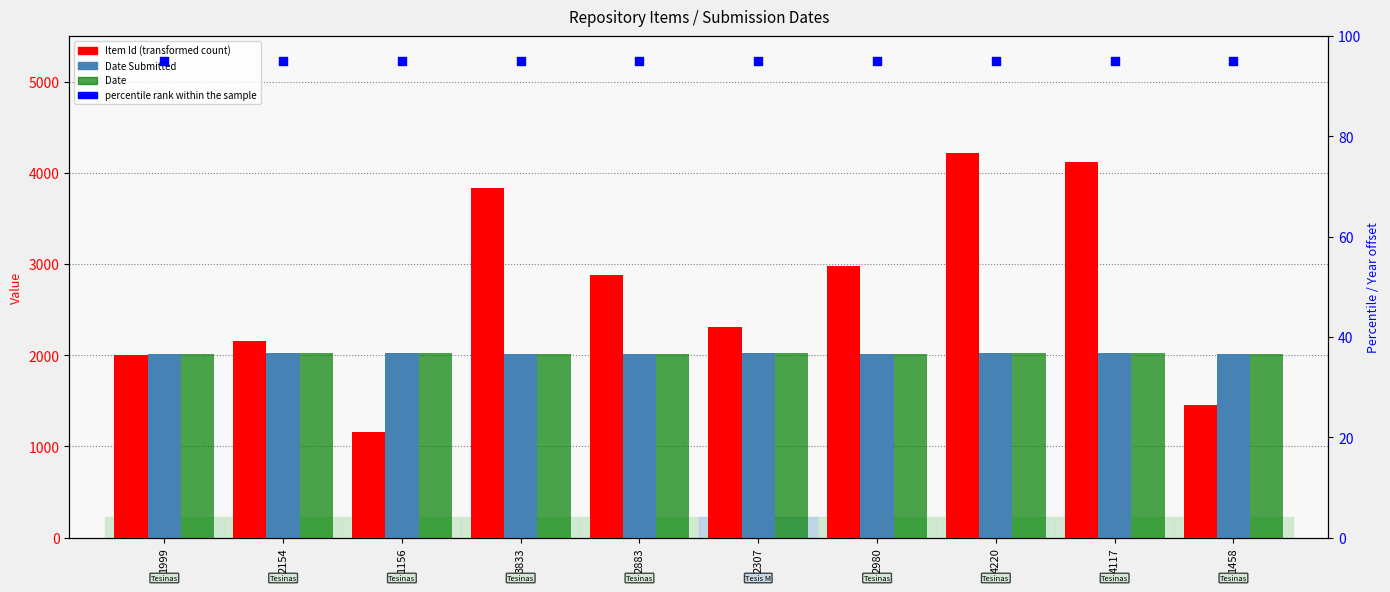

Which series has the widest spread of Y values?

Item Id